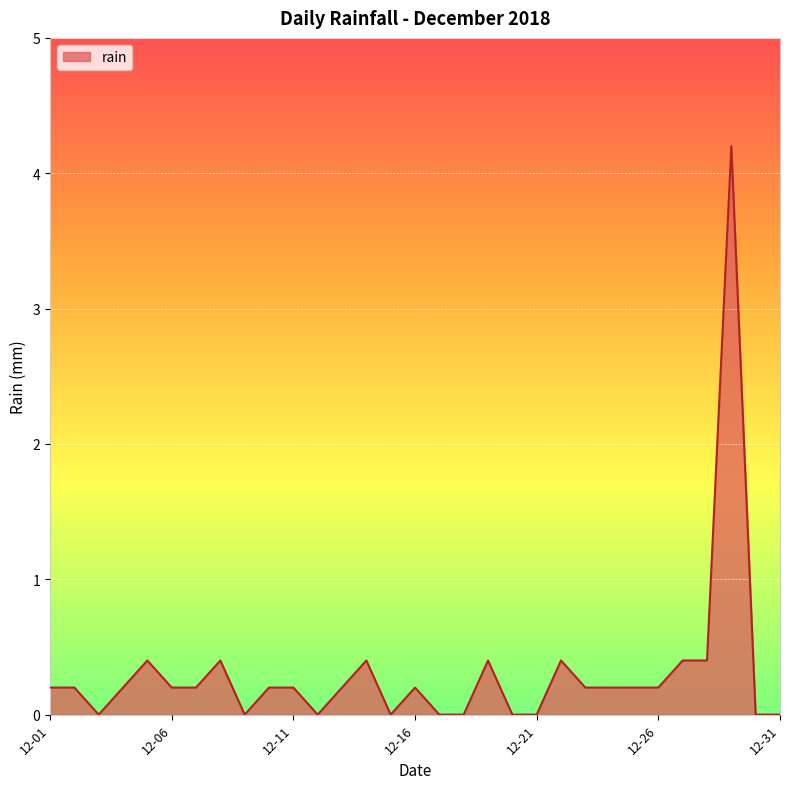

What is the greatest value displayed?

4.2